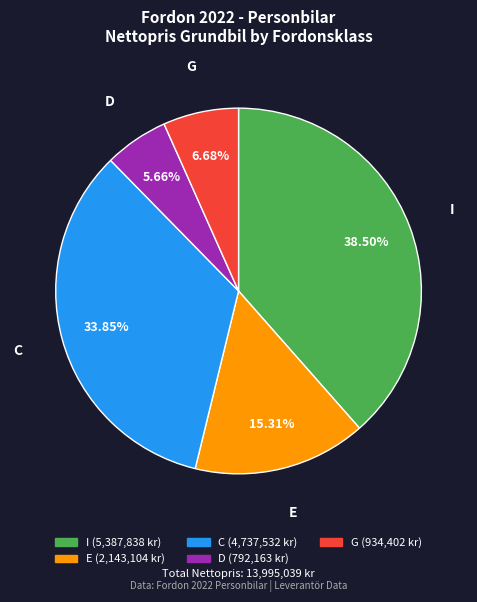

Does any single category account for the majority?

No